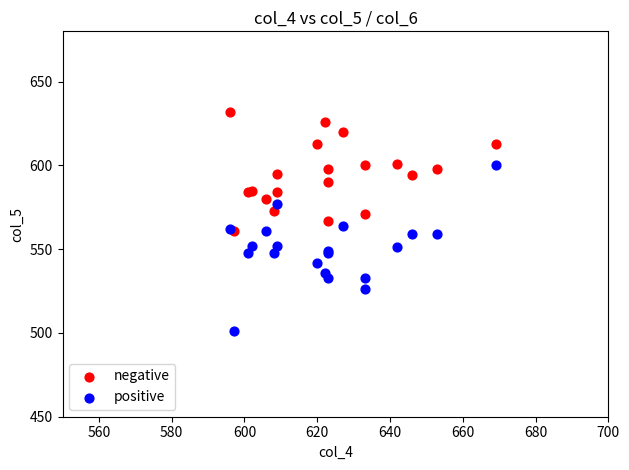

What are all the series names shown in the legend?

negative, positive